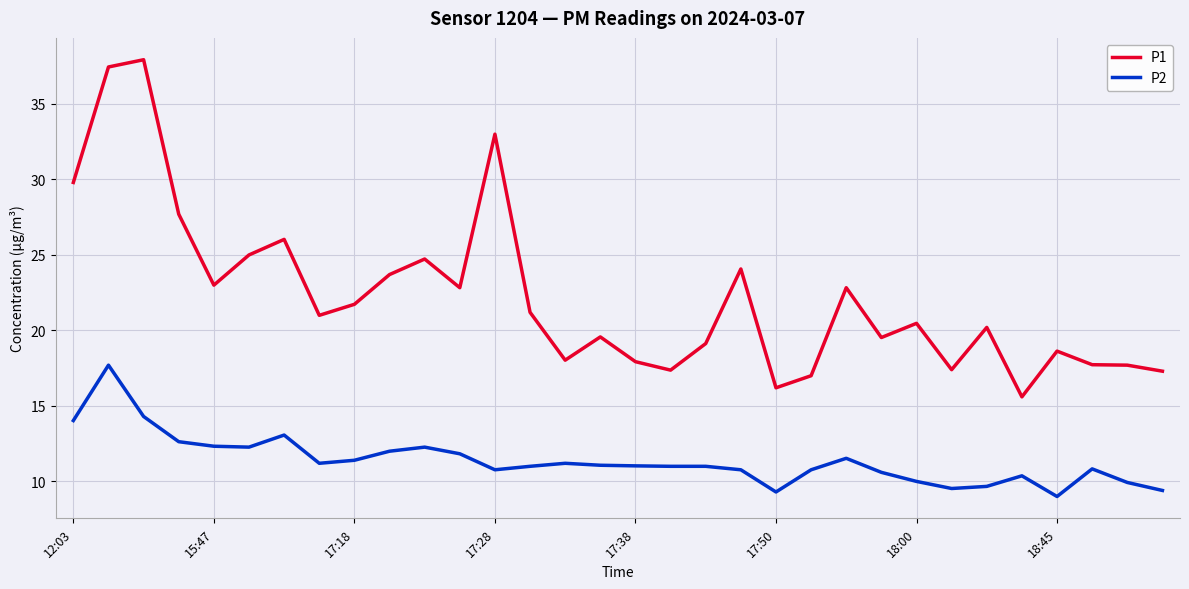

Which series has the largest range (max minus min)?

P1